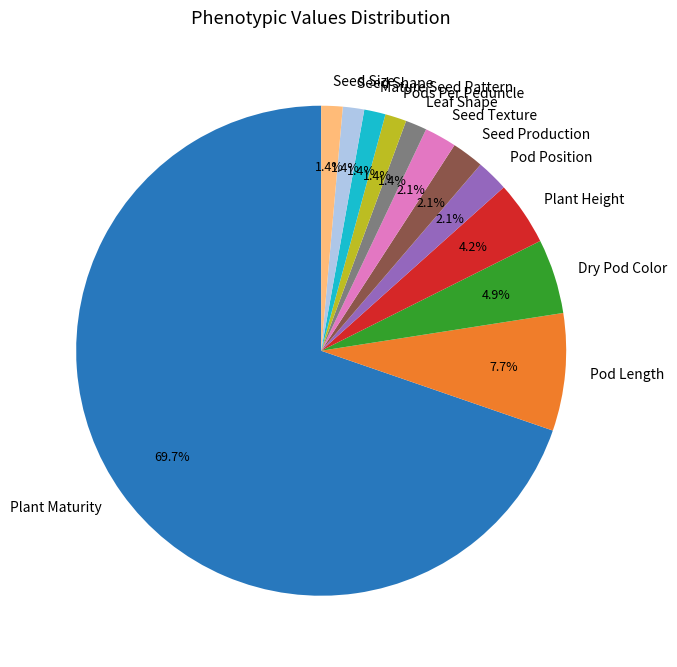

To the nearest percent, what portion does Mature Seed Pattern represent?

1%